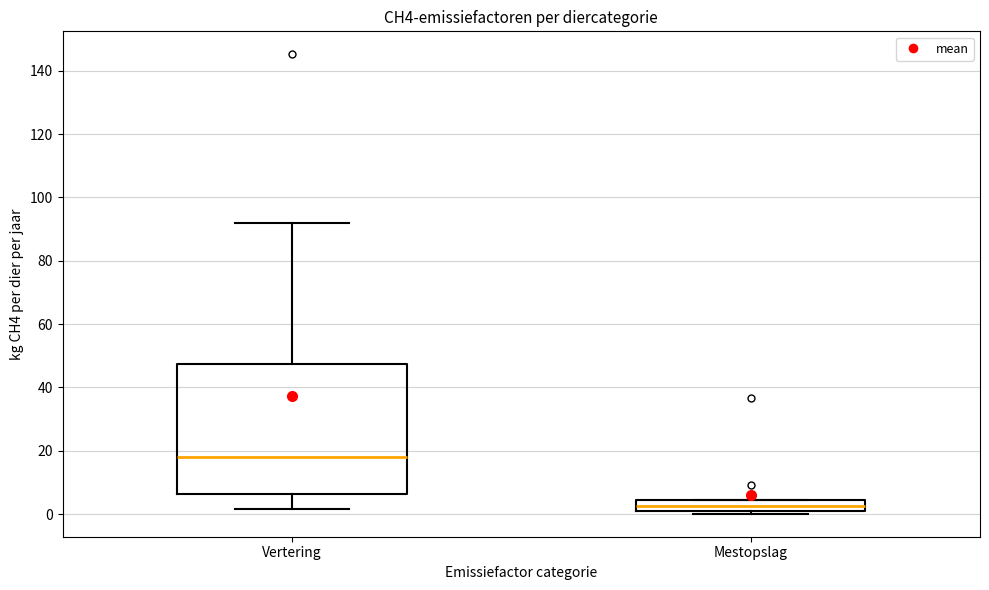

Reading left to right, read every box against the y-axis: the position of its median line, the range the box covers, and the ends of its whiskers. The values are not printed on the chart, so give them approximately, as read against the axis.

Vertering: median 18, box 6 to 48, whiskers 2 to 92
Mestopslag: median 2 (inside the box), box 2 to 4, whiskers 0 to 4